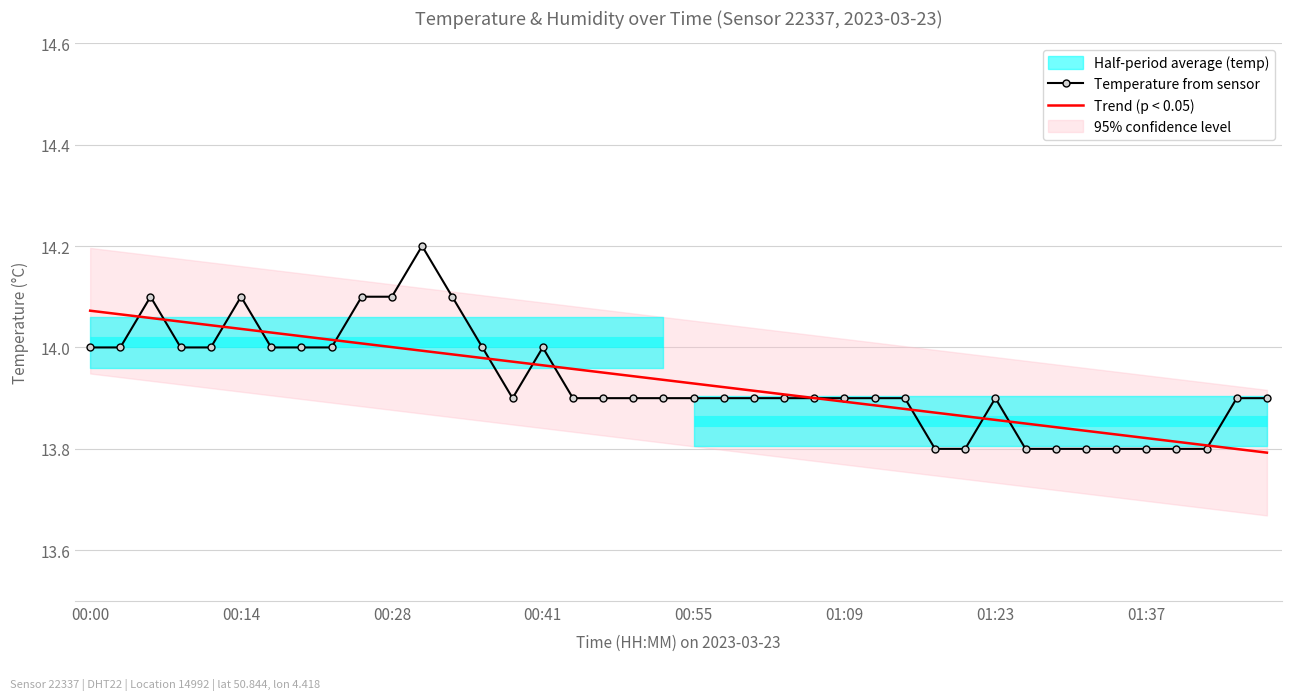

What is the average value of the Trend (p < 0.05) series?

13.9